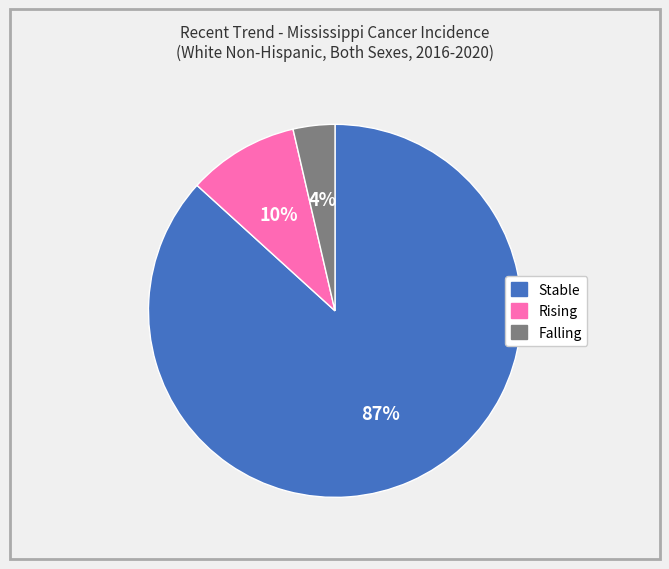

To the nearest percent, what is the average slice percentage?

33%